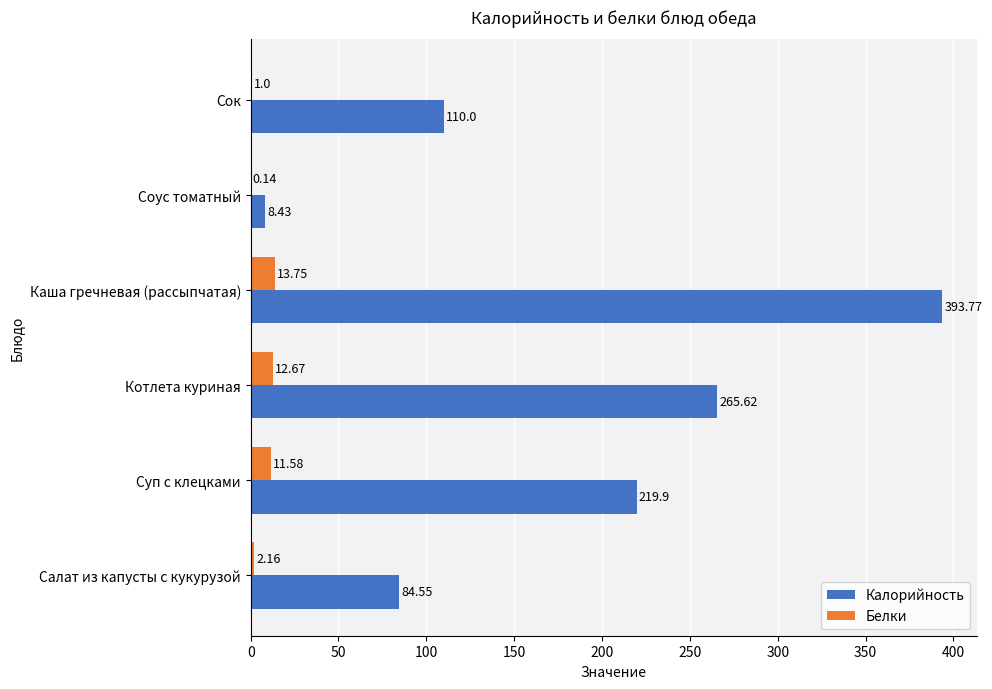

Which category has the highest value in the Белки series?

Каша гречневая (рассыпчатая)